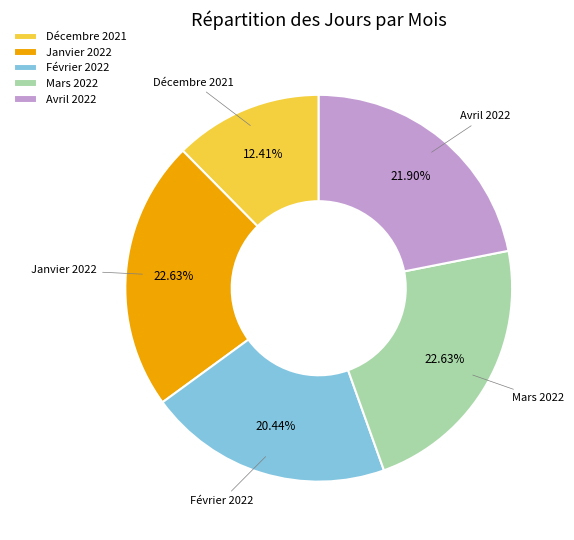

How many segments does this pie chart have?

5